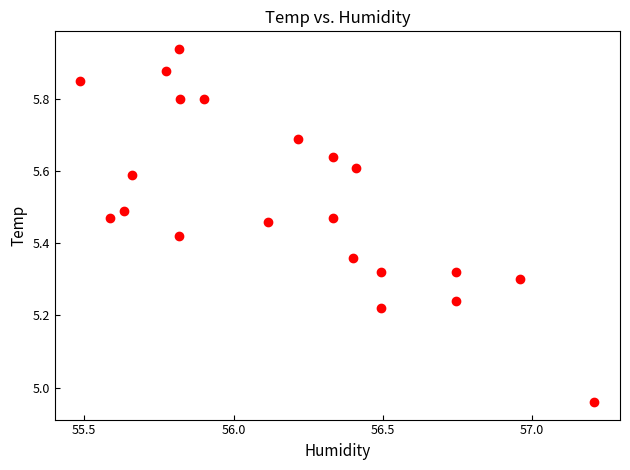

What is the range of Y values (max minus min)?

1.0